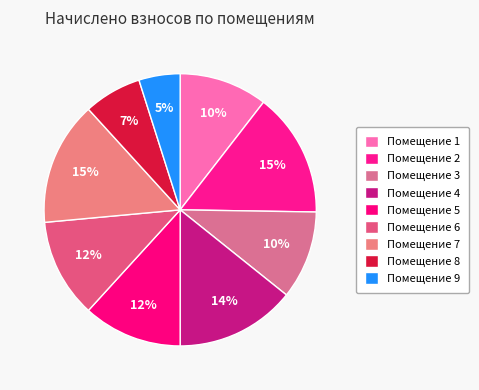

To the nearest percent, what is the average slice percentage?

11%